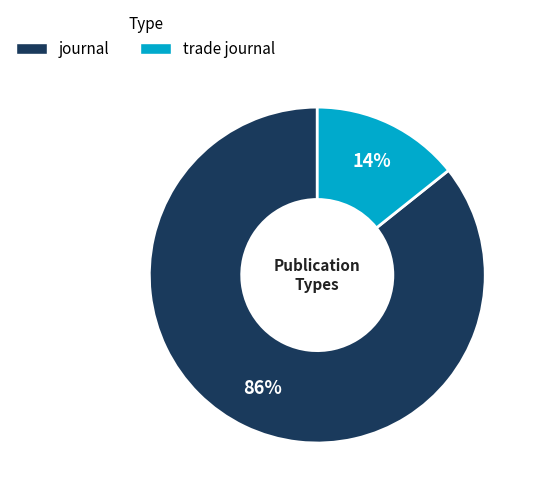

To the nearest percent, what portion does journal represent?

86%